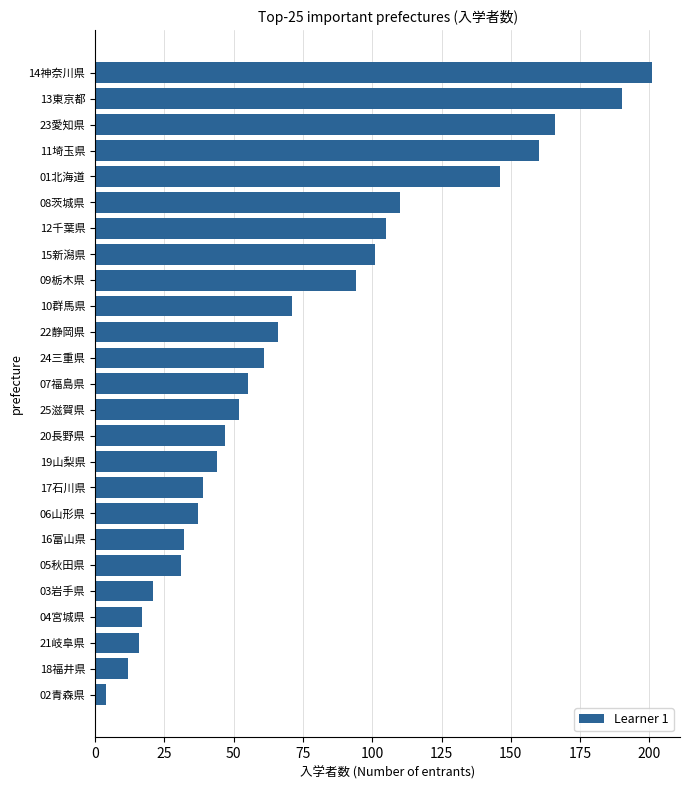

Reading bottom to top, what are all the values shown in this chart?

02青森県=4	18福井県=12	21岐阜県=16	04宮城県=17	03岩手県=21	05秋田県=31	16富山県=32	06山形県=37	17石川県=39	19山梨県=44	20長野県=47	25滋賀県=52	07福島県=55	24三重県=61	22静岡県=66	10群馬県=71	09栃木県=94	15新潟県=101	12千葉県=105	08茨城県=110	01北海道=146	11埼玉県=160	23愛知県=166	13東京都=190	14神奈川県=201